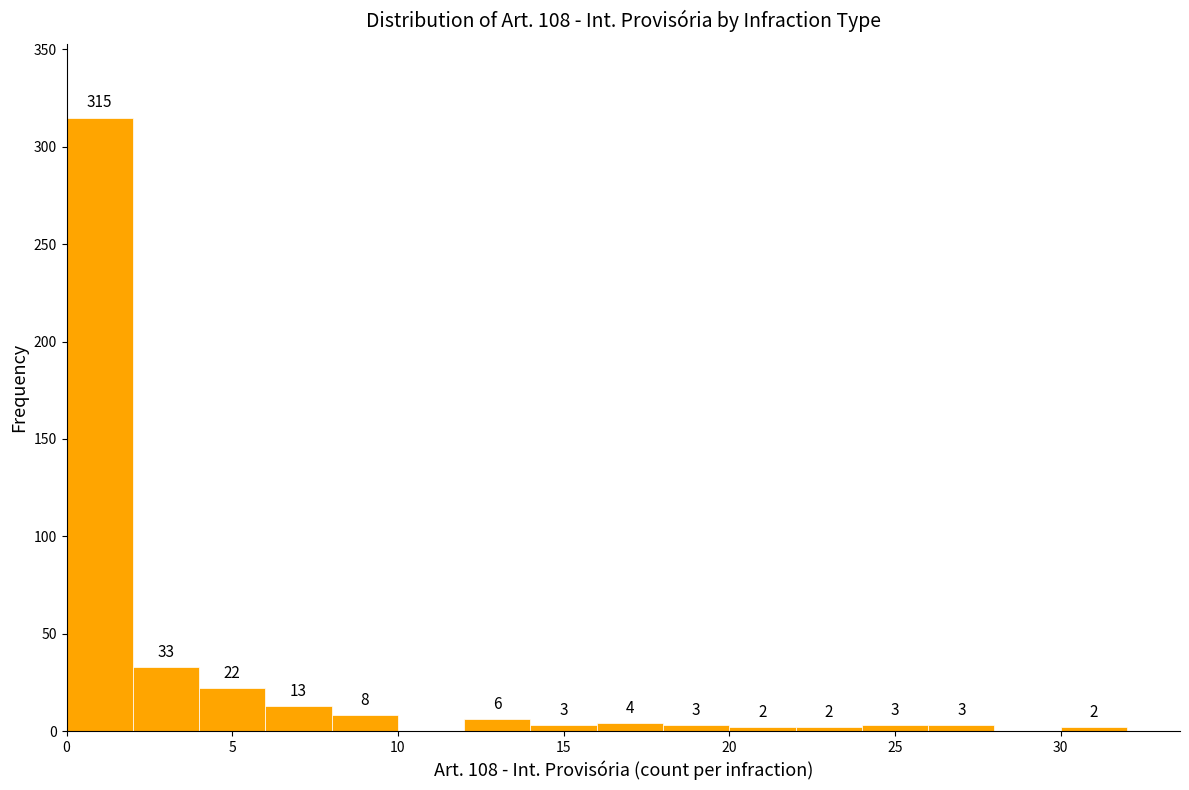

Which range on the x-axis has the tallest bar?

0 to 2